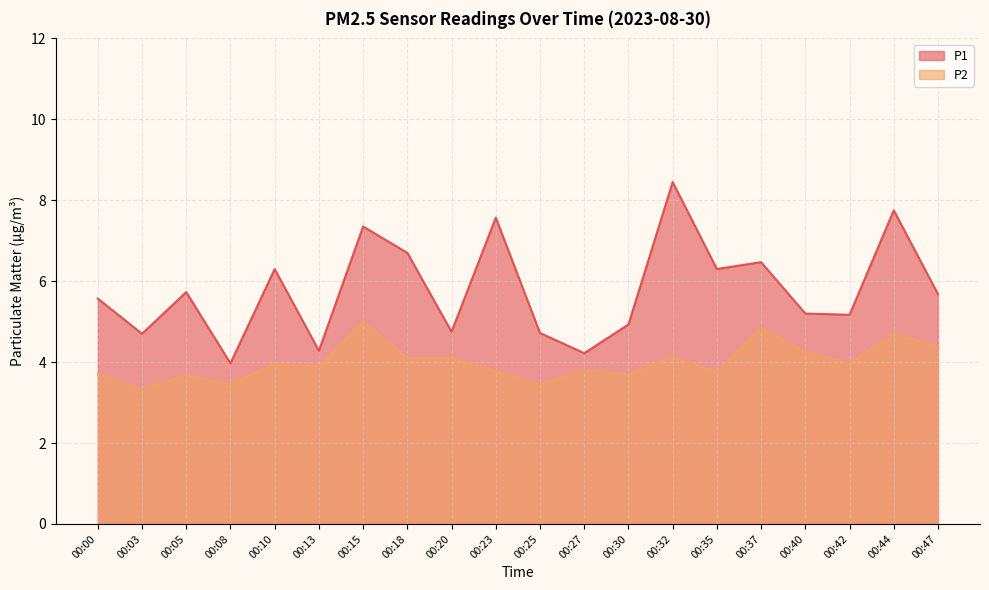

How many interior local peaks does the P2 series have?

7